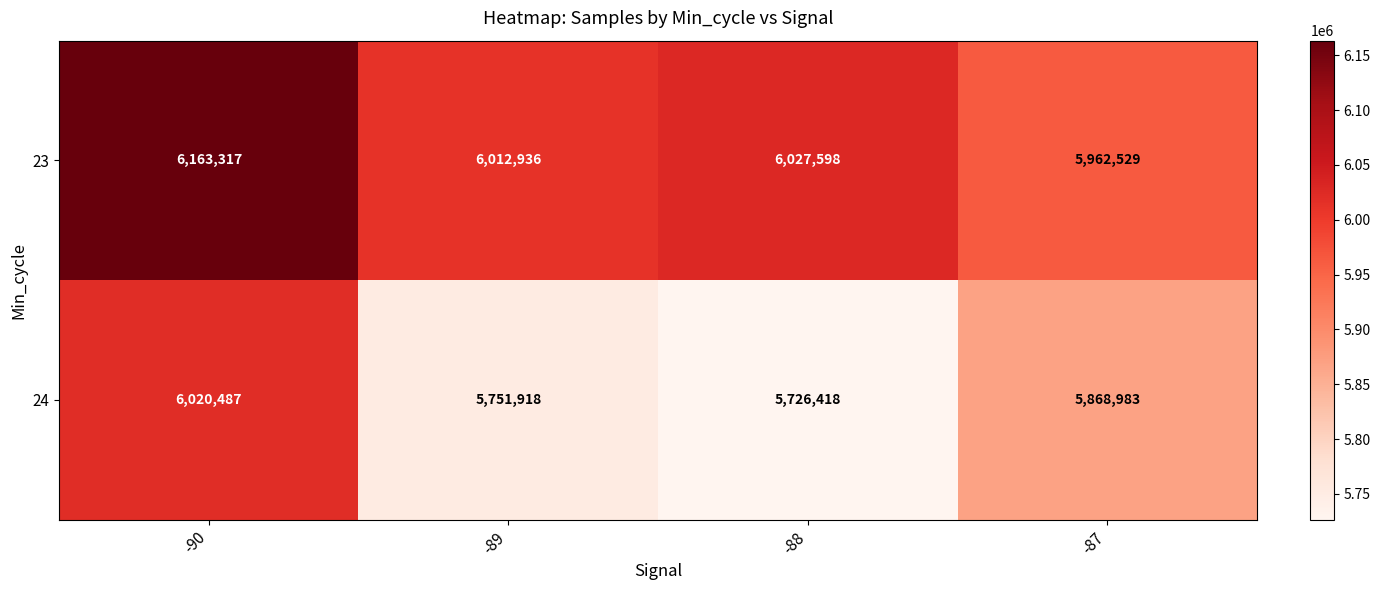

Count the number of data series in this chart.

2